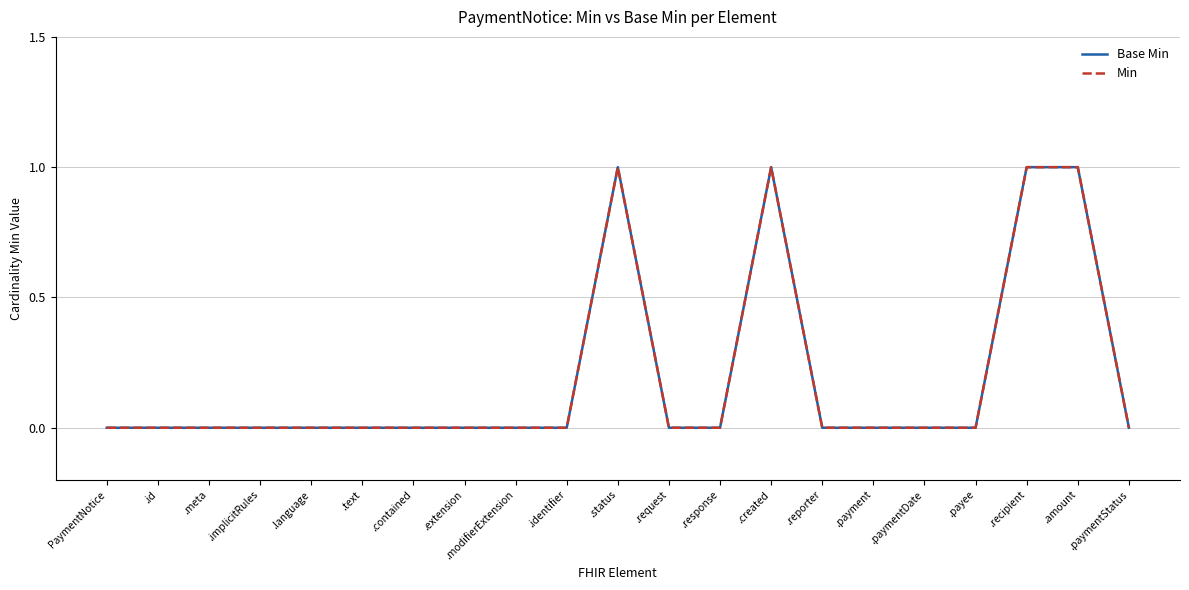

True or false: Min and Base Min cross at least once.

False